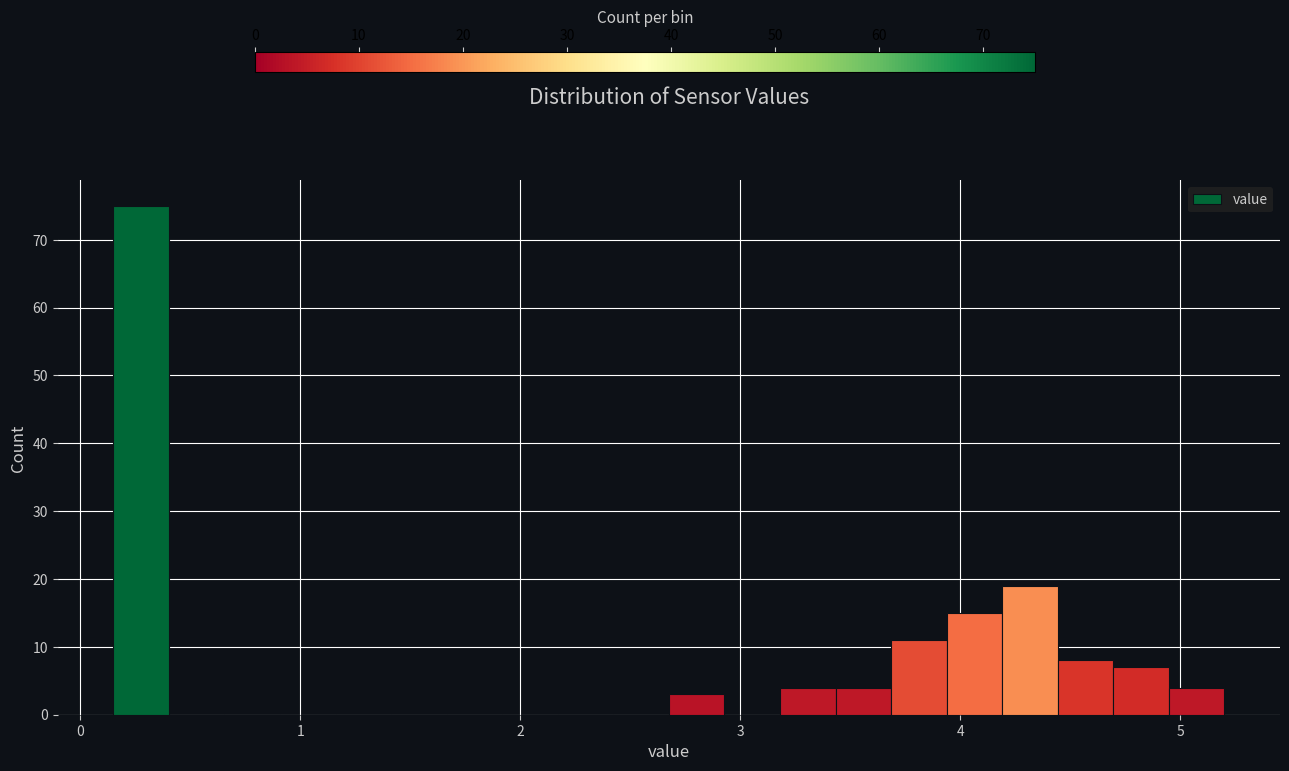

Read against the x-axis, roughly where is the centre of the tallest bar?

0.3